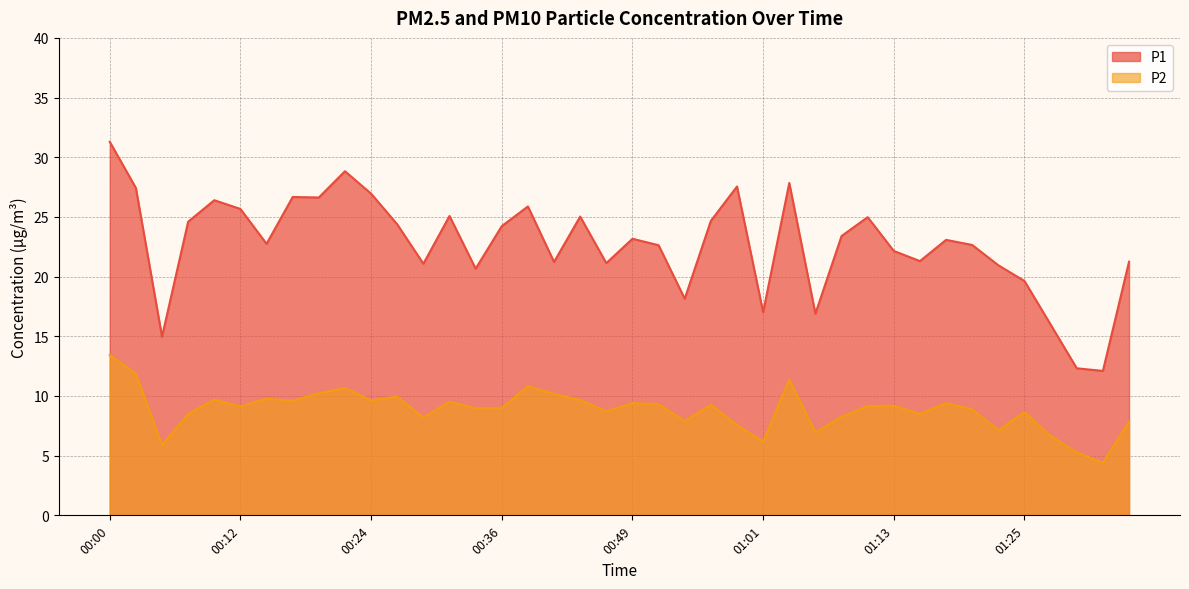

What is the greatest value displayed?

31.3